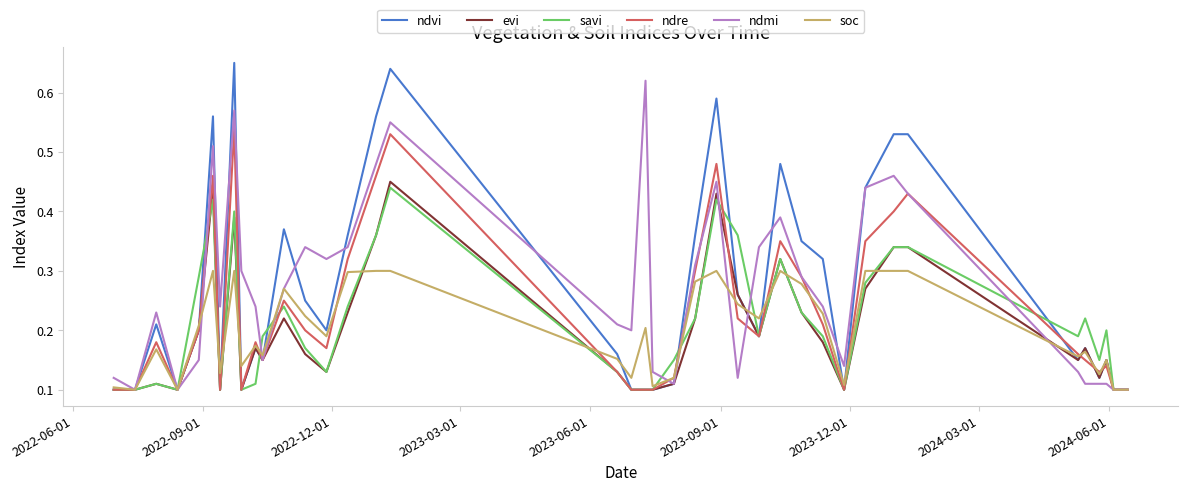

Which series has the largest range (max minus min)?

ndvi